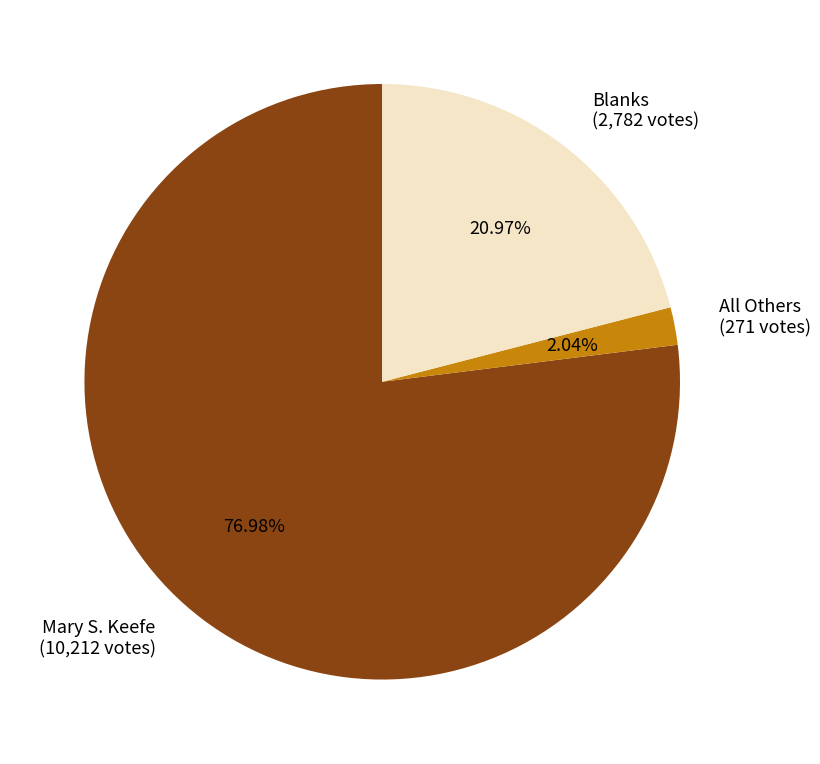

What is the largest slice in the pie chart?

Mary S. Keefe